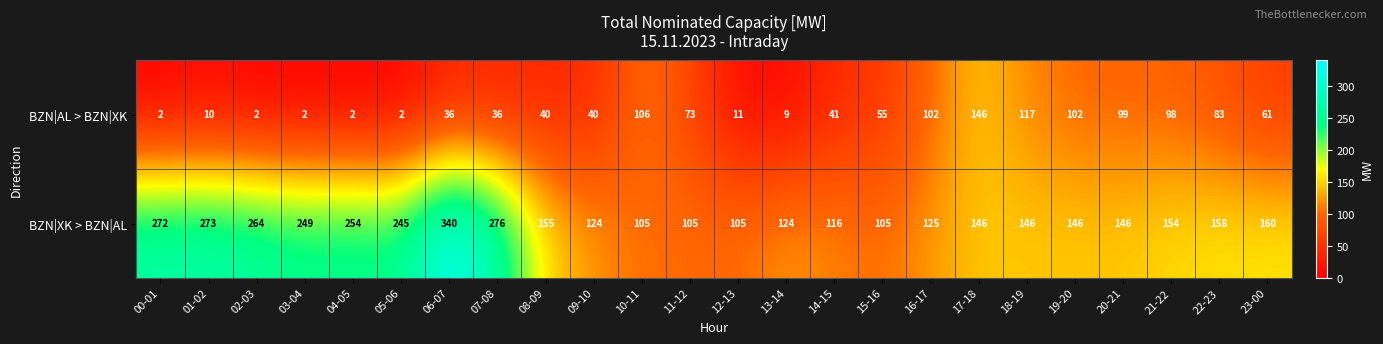

What is the difference between the second highest and second lowest values in the BZN|AL > BZN|XK series?

115